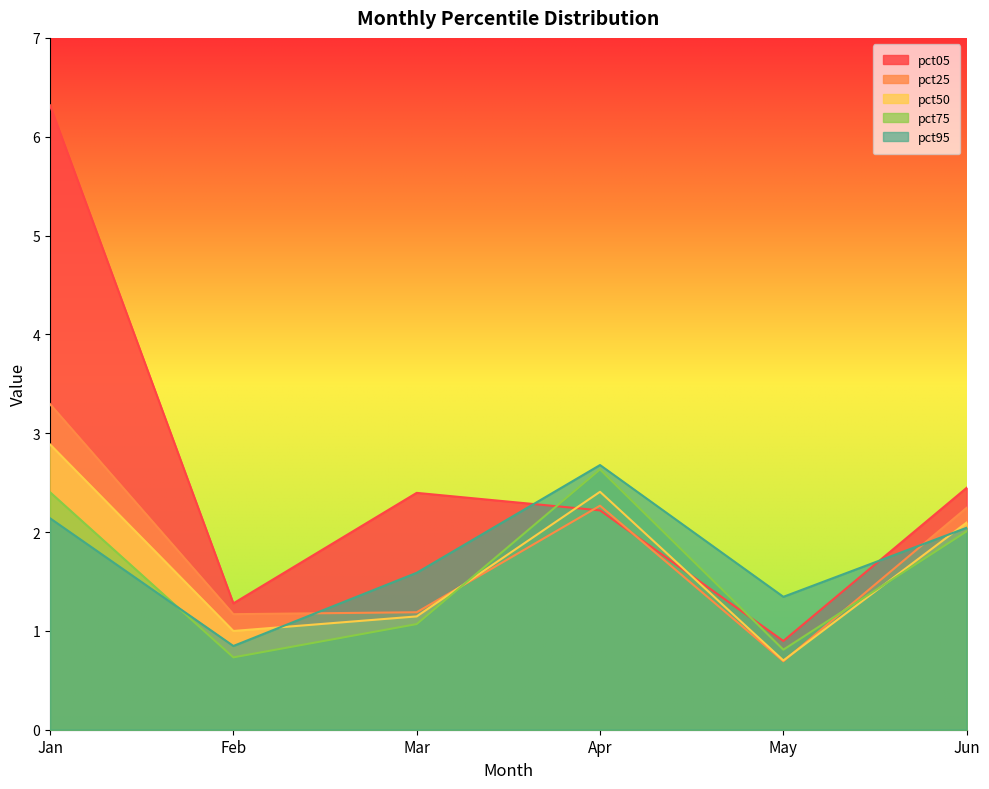

What is the difference between the maximum and minimum values in the pct50 series?

2.2